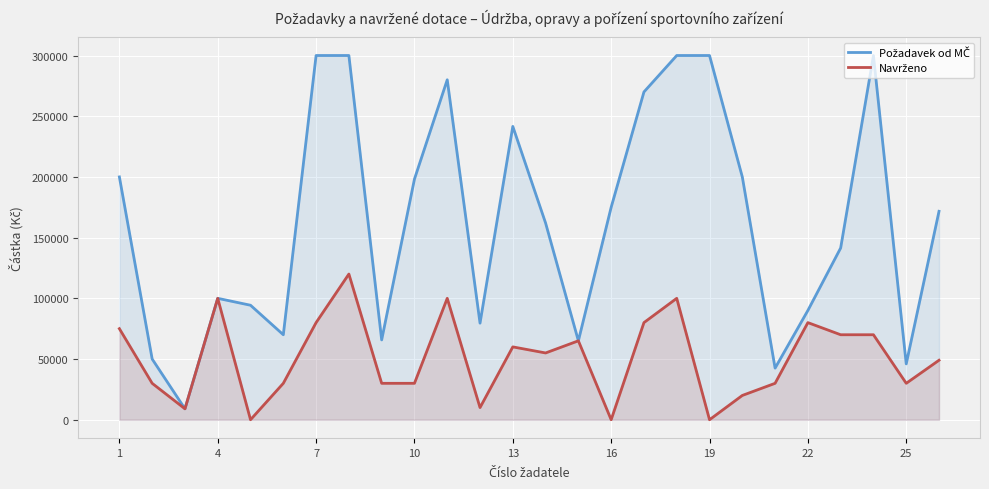

What is the maximum value shown in the chart?

300000